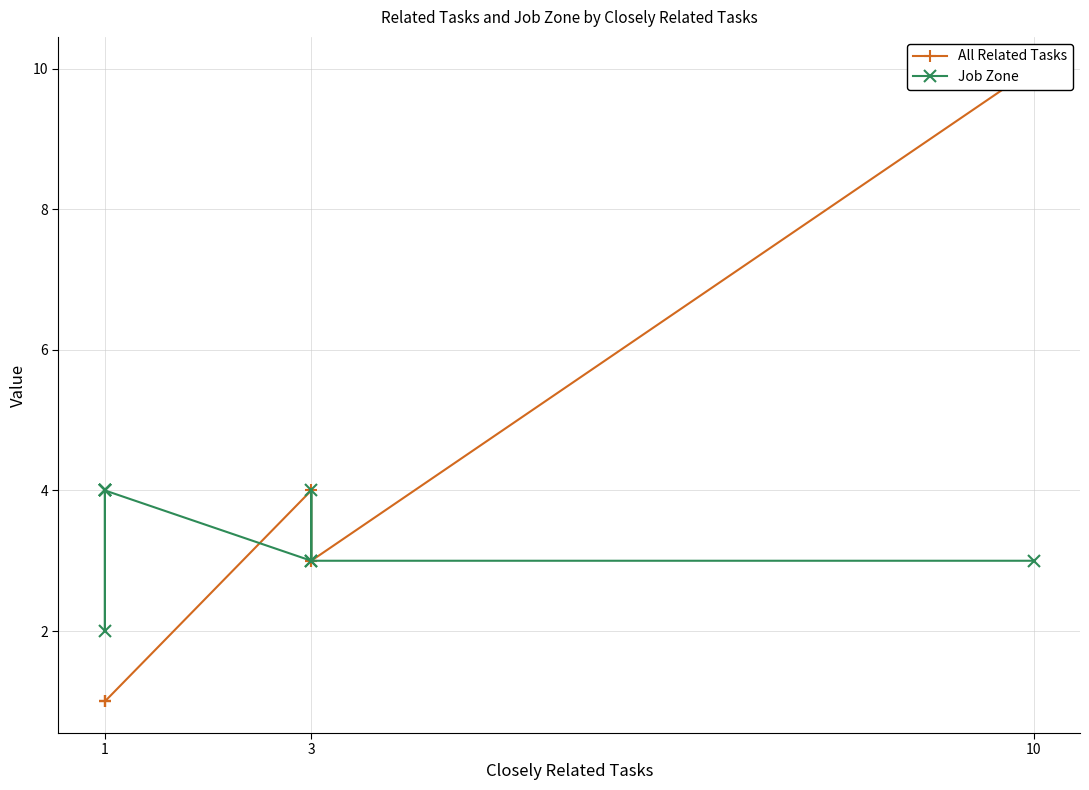

Reading right to left, extract all data points from this chart.

All Related Tasks: 10	3	3	4	1	1	1	1	1
Job Zone: 3	3	4	3	4	4	4	2	4